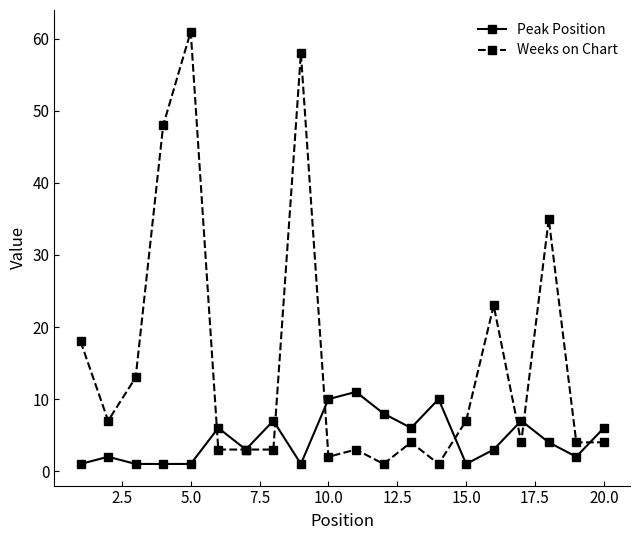

Which series has the largest total across all categories?

Weeks on Chart